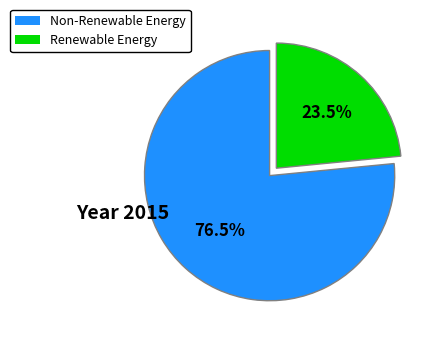

Rank the categories by value from highest to lowest.

Non-Renewable Energy, Renewable Energy